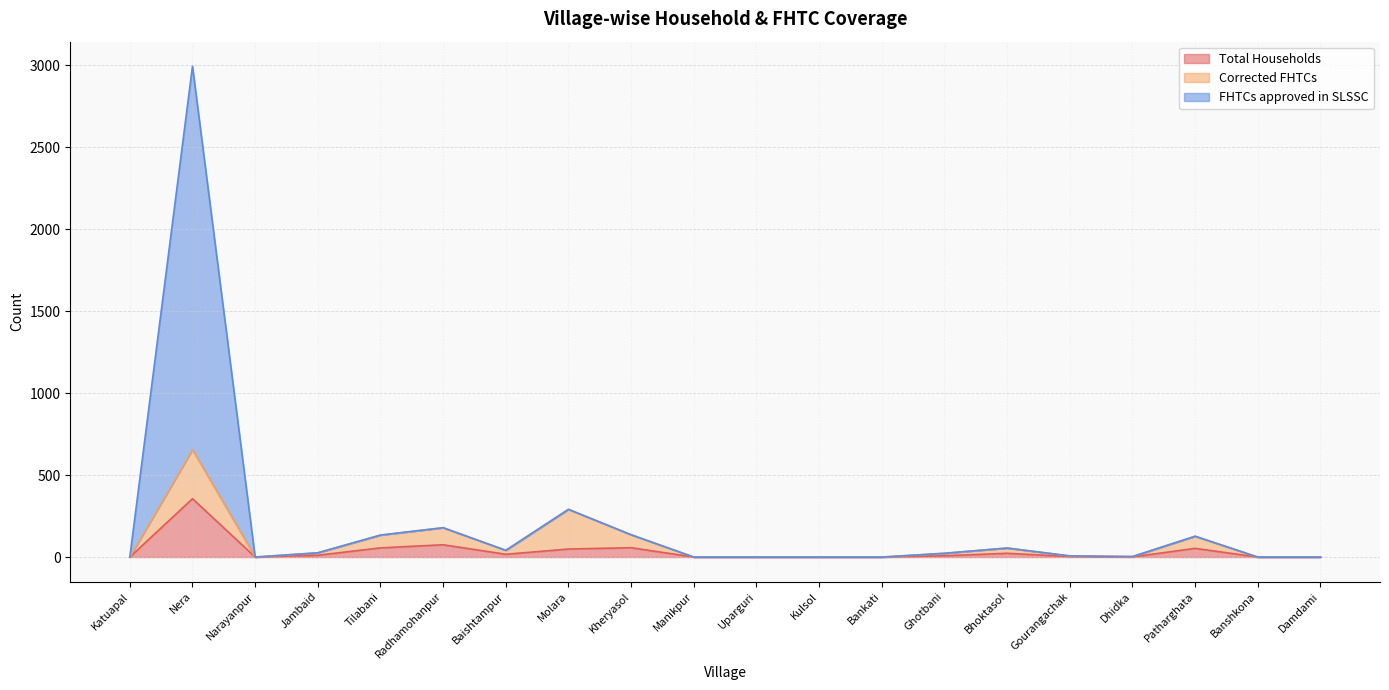

At how many categories does at least one series exceed 840?

1